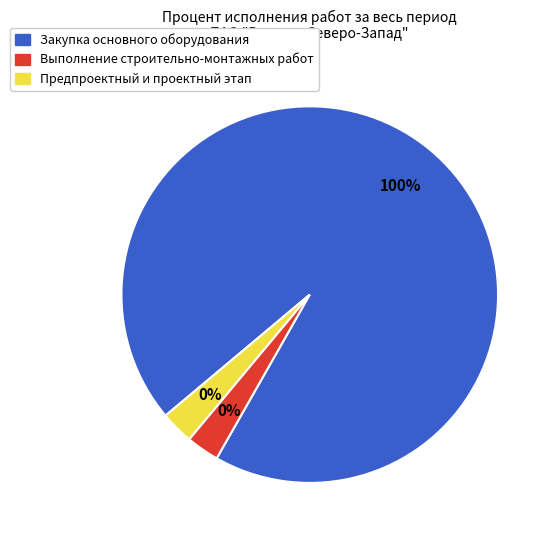

Which slice is the largest?

Закупка основного оборудования (100%)